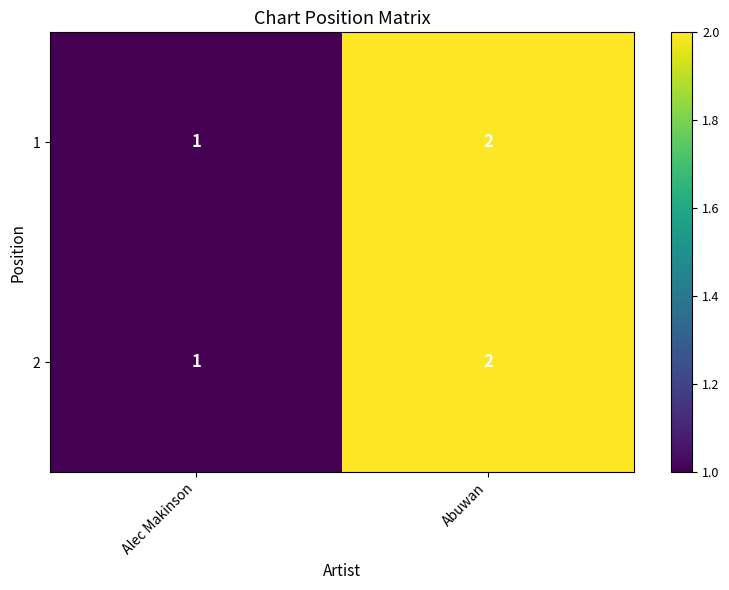

Rank the categories by 1 value from highest to lowest.

Abuwan, Alec Makinson